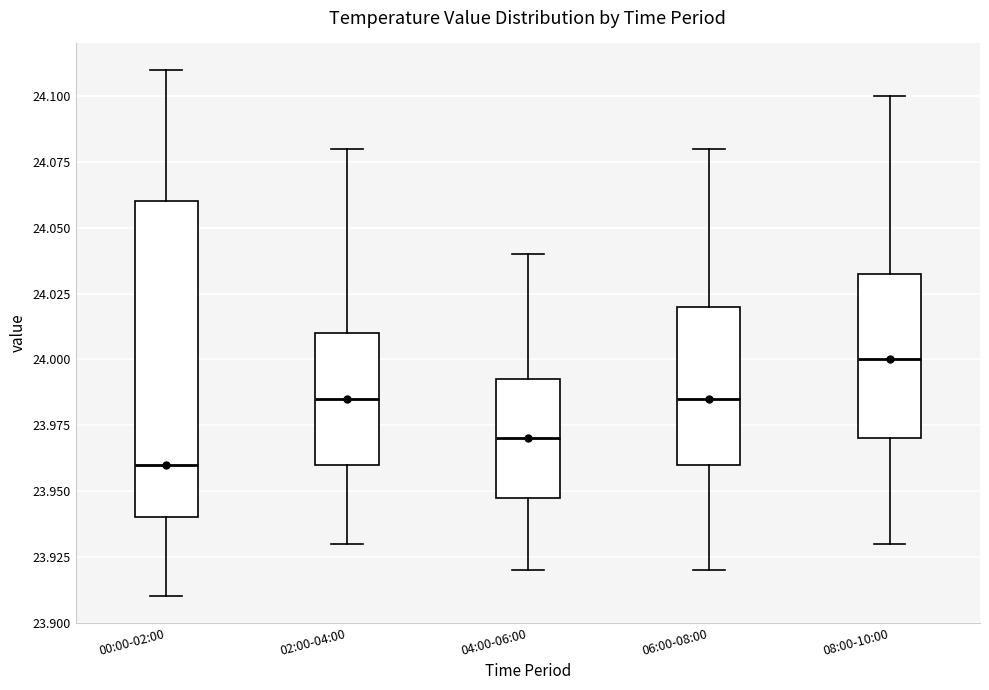

Which box has the highest median line?

08:00-10:00